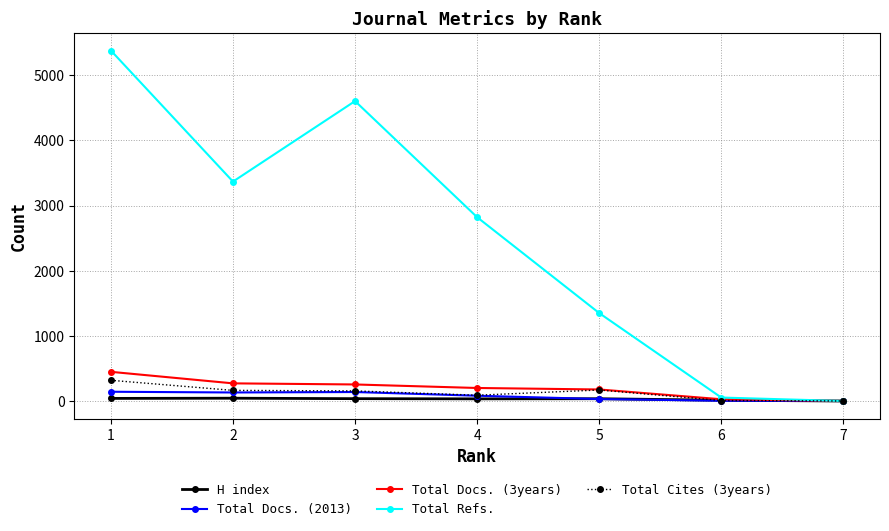

True or false: Total Docs. (3years) has more than 2 points higher than both neighbors.

False